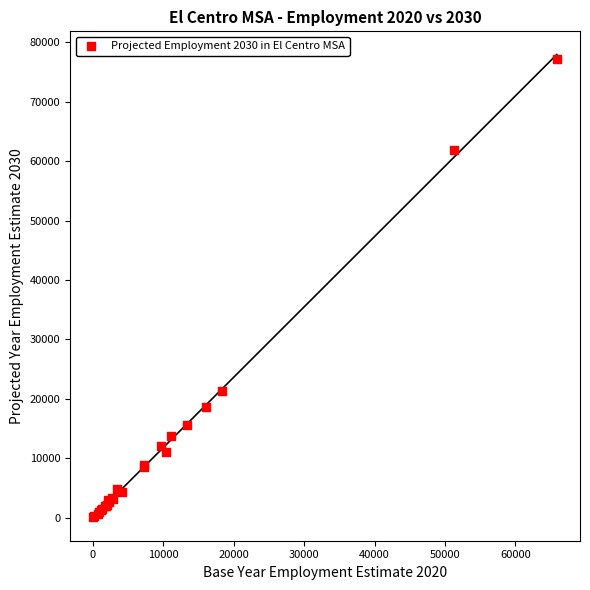

What Y value in the scatter plot is closest to 38620?

21300